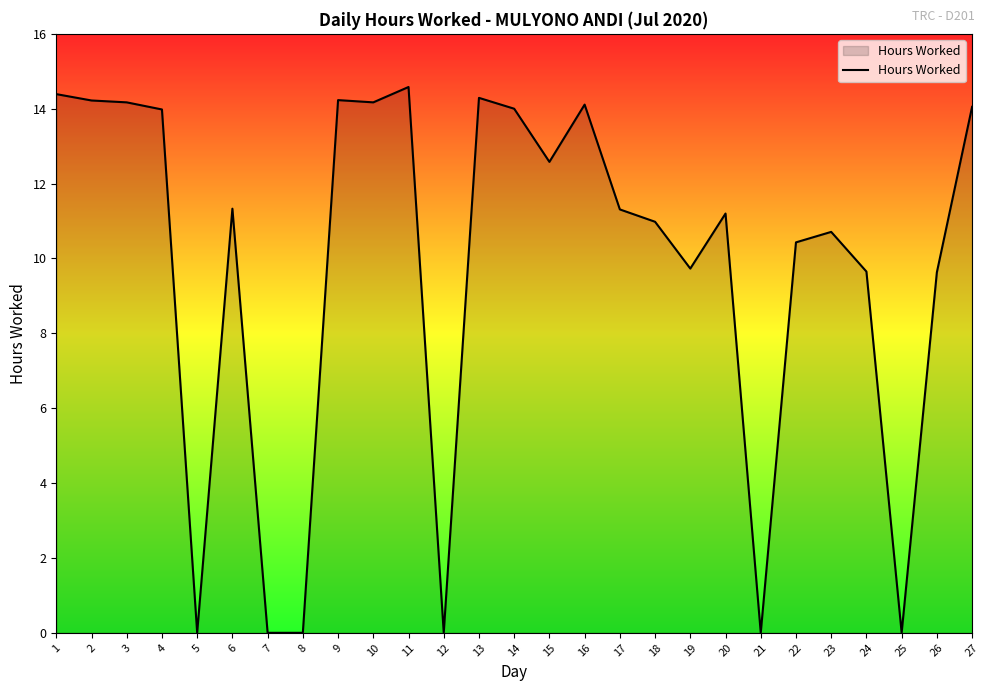

What is the difference between the maximum and minimum values?

14.6